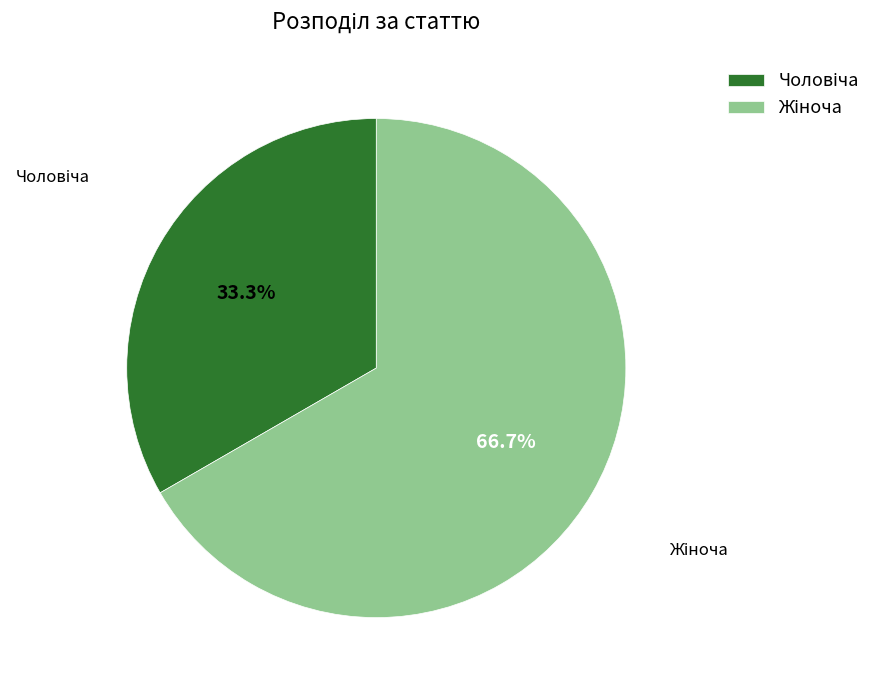

How many slices are in this pie chart?

2